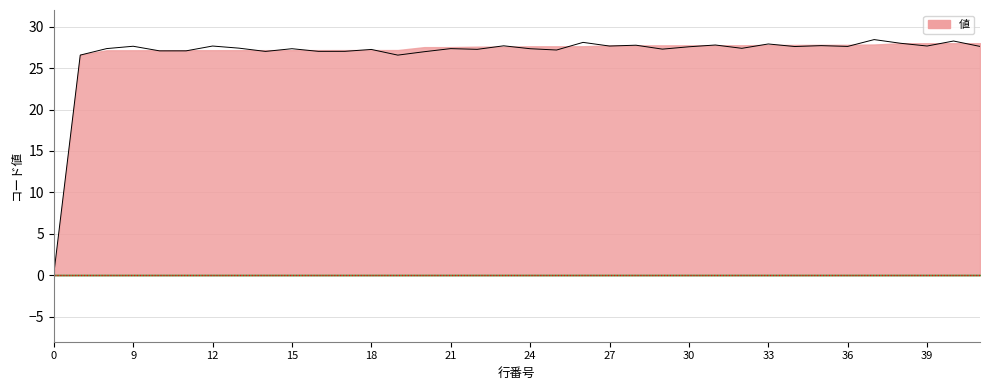

What is the change in value from 0 to 13?

+27.2